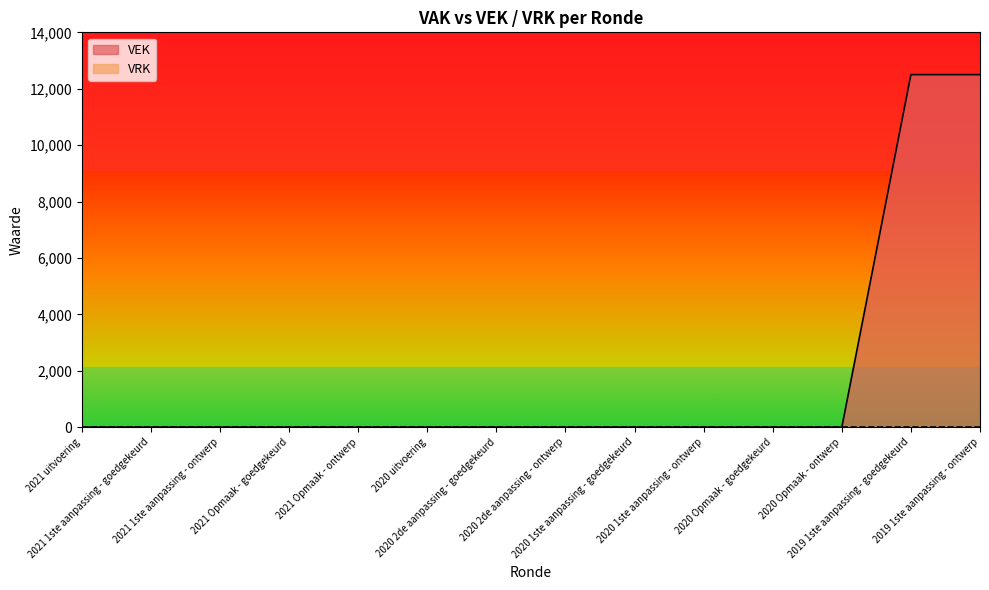

List the labels in order of value, smallest first.

2021 uitvoering, 2021 1ste aanpassing - goedgekeurd, 2021 1ste aanpassing - ontwerp, 2021 Opmaak - goedgekeurd, 2021 Opmaak - ontwerp, 2020 uitvoering, 2020 2de aanpassing - goedgekeurd, 2020 2de aanpassing - ontwerp, 2020 1ste aanpassing - goedgekeurd, 2020 1ste aanpassing - ontwerp, 2020 Opmaak - goedgekeurd, 2020 Opmaak - ontwerp, 2019 1ste aanpassing - goedgekeurd, 2019 1ste aanpassing - ontwerp